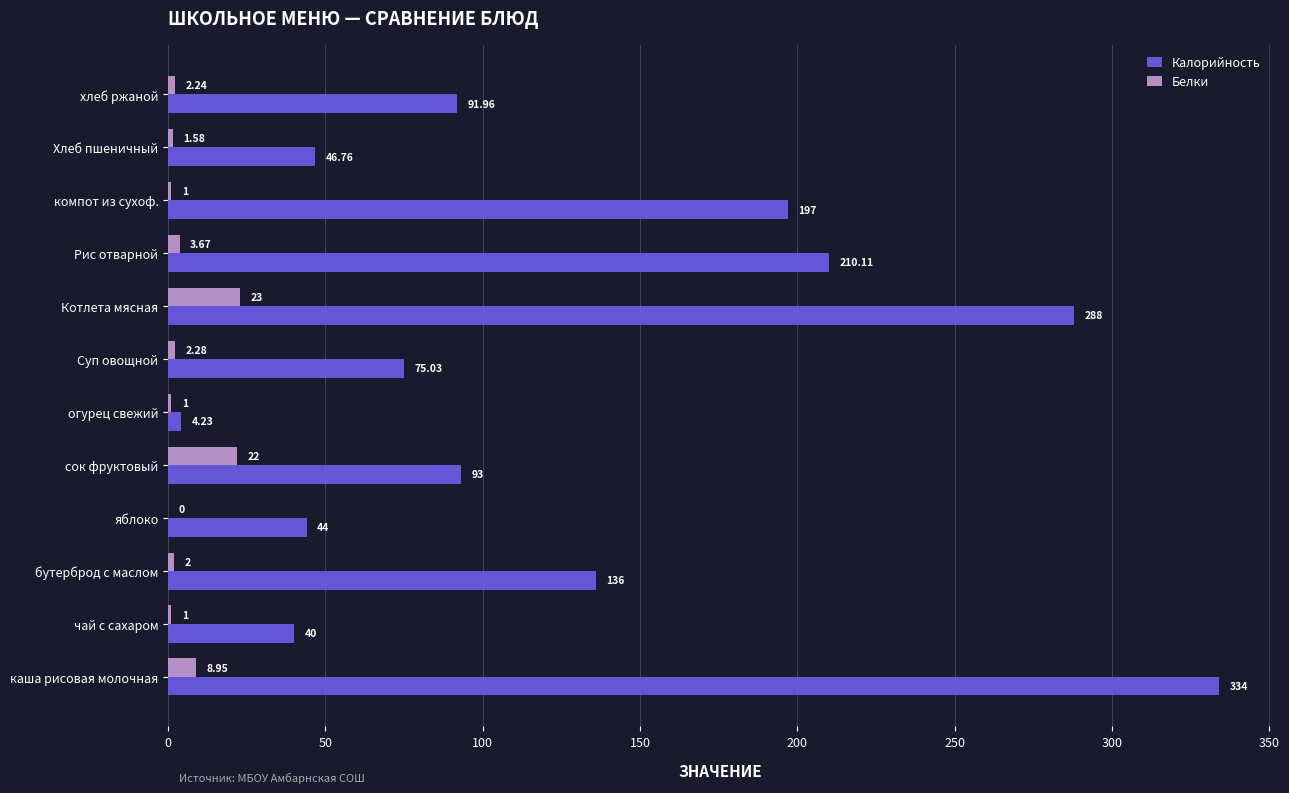

Where is Белки nearest to the value 11?

каша рисовая молочная